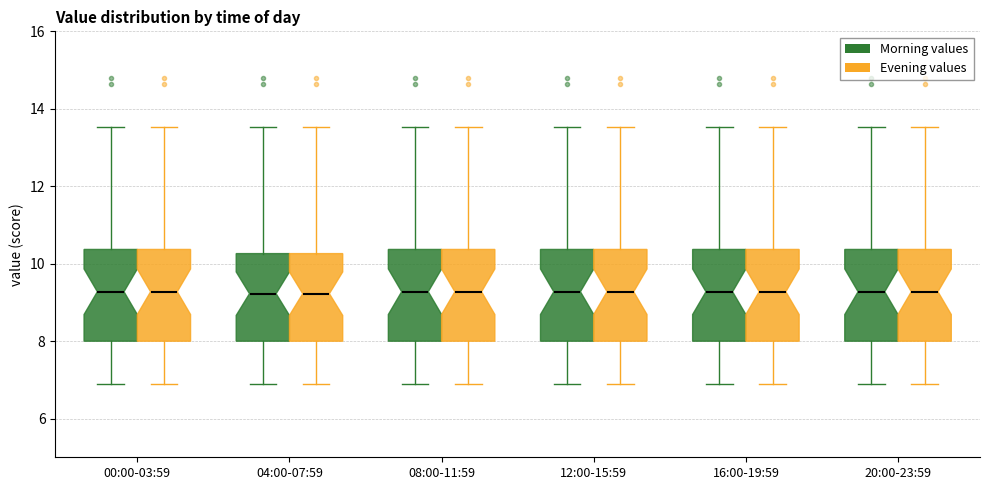

Where is the lower edge of the box for 12:00-15:59 (Evening values) on the y-axis? The values are not printed on the chart, so give them approximately, as read against the axis.

8.0